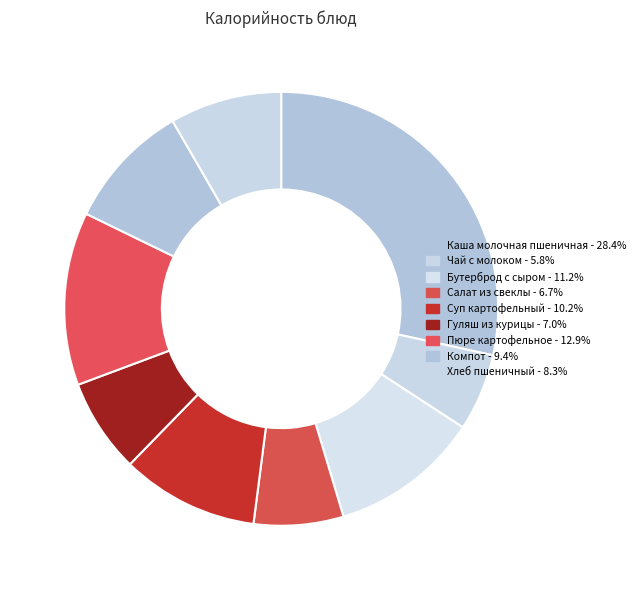

To the nearest percent, what is the combined percentage of Компот and Гуляш из курицы?

16%